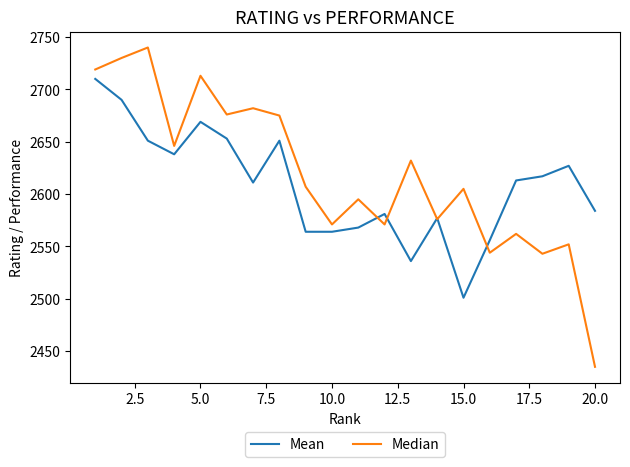

What is the smallest value displayed?

2435